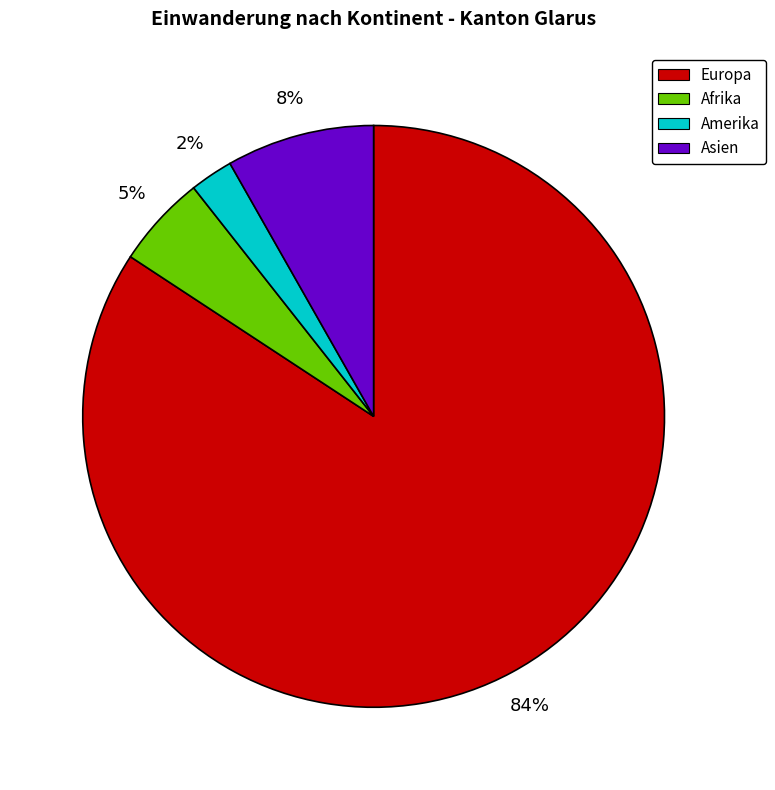

Which category has the smallest portion of the pie?

Amerika